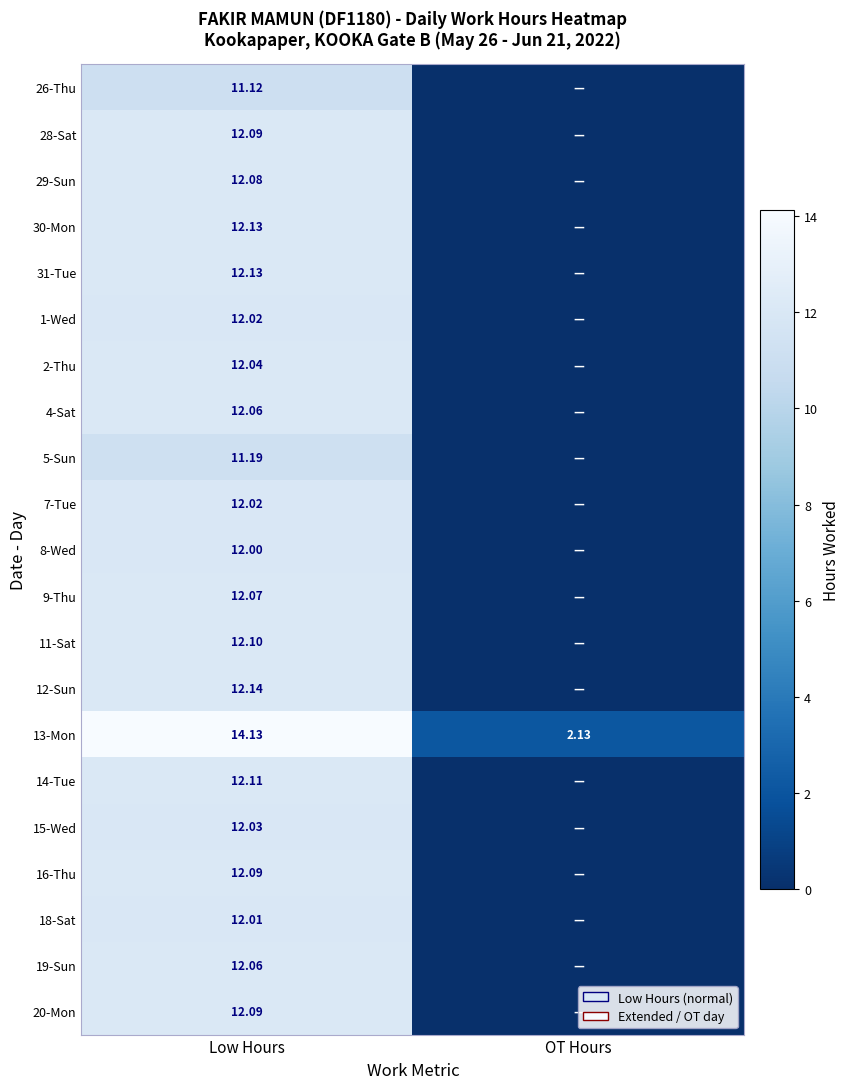

What is the average value of the 2-Thu series?

6.0